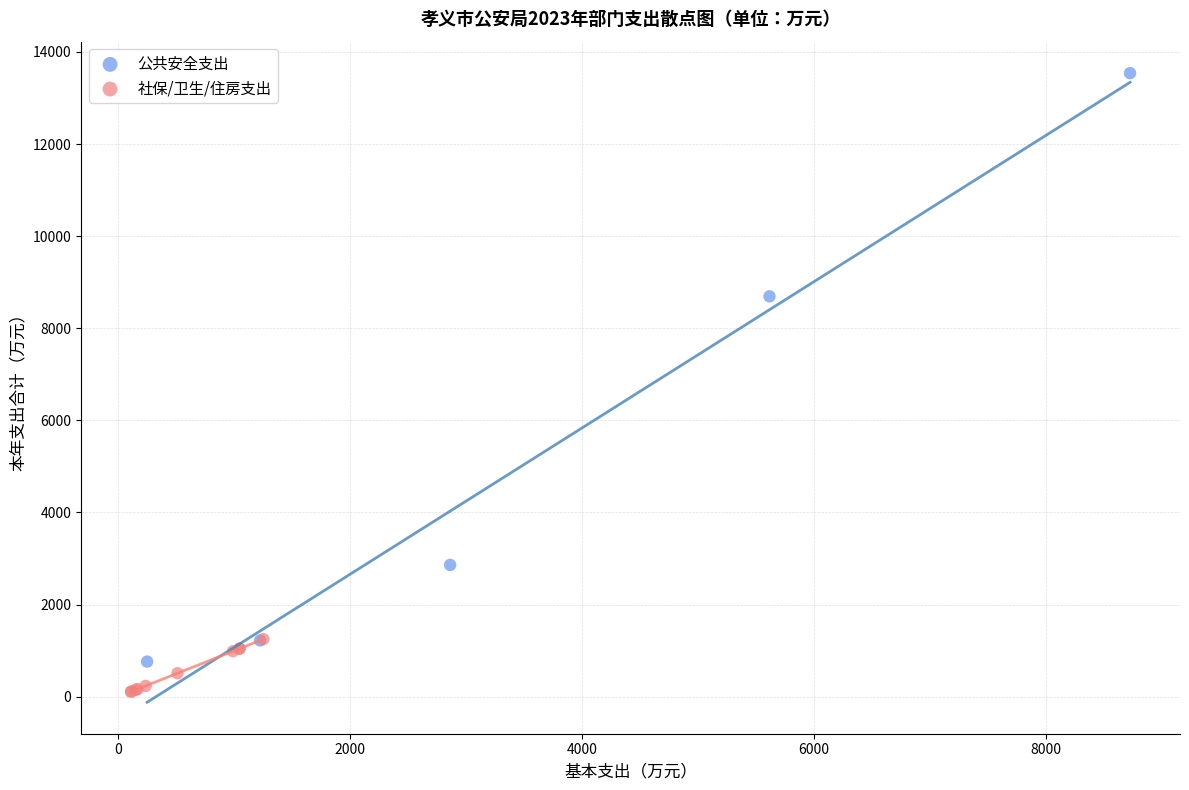

Which series has the largest Y range (max minus min)?

公共安全支出